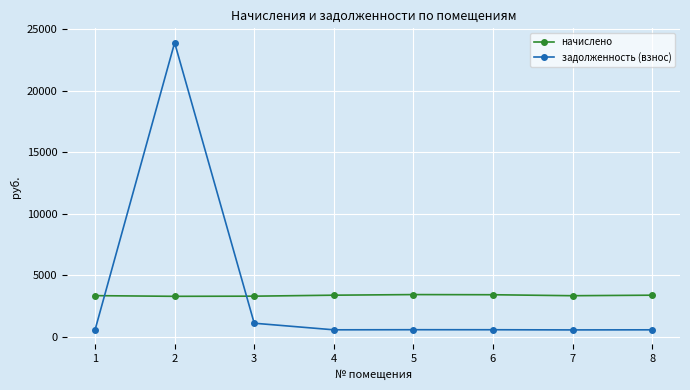

What is the minimum value shown in the chart?

556.1